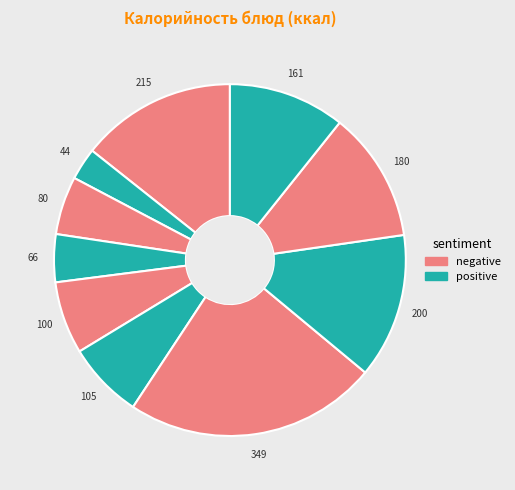

How many slices are in this pie chart?

10